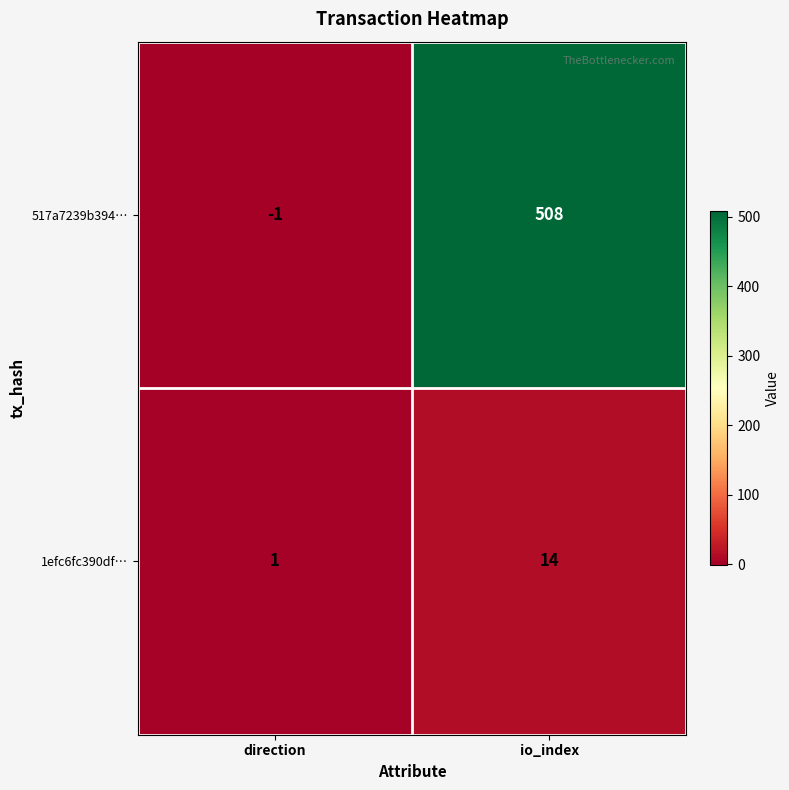

Rank the series at io_index from highest to lowest value.

517a7239b394…, 1efc6fc390df…